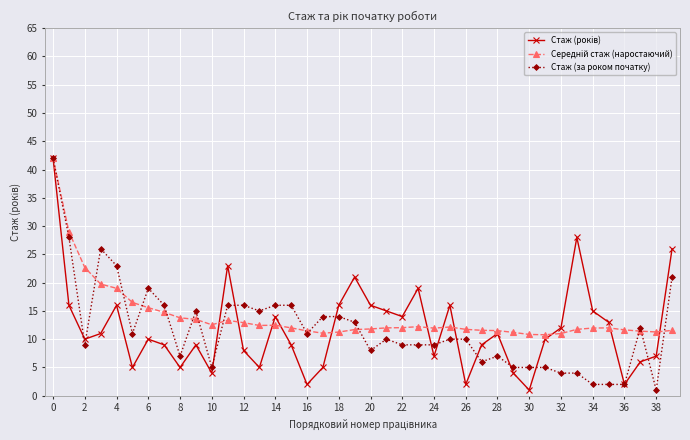

What is the maximum value shown in the chart?

42.0